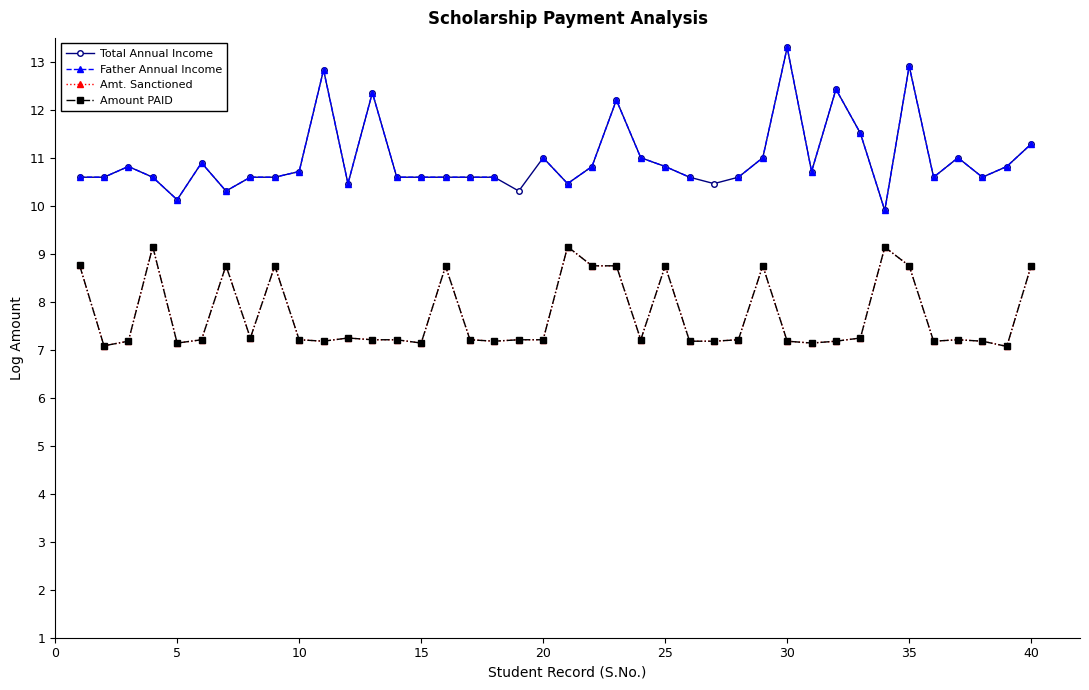

True or false: Amt. Sanctioned has more than 1 points higher than both neighbors.

True